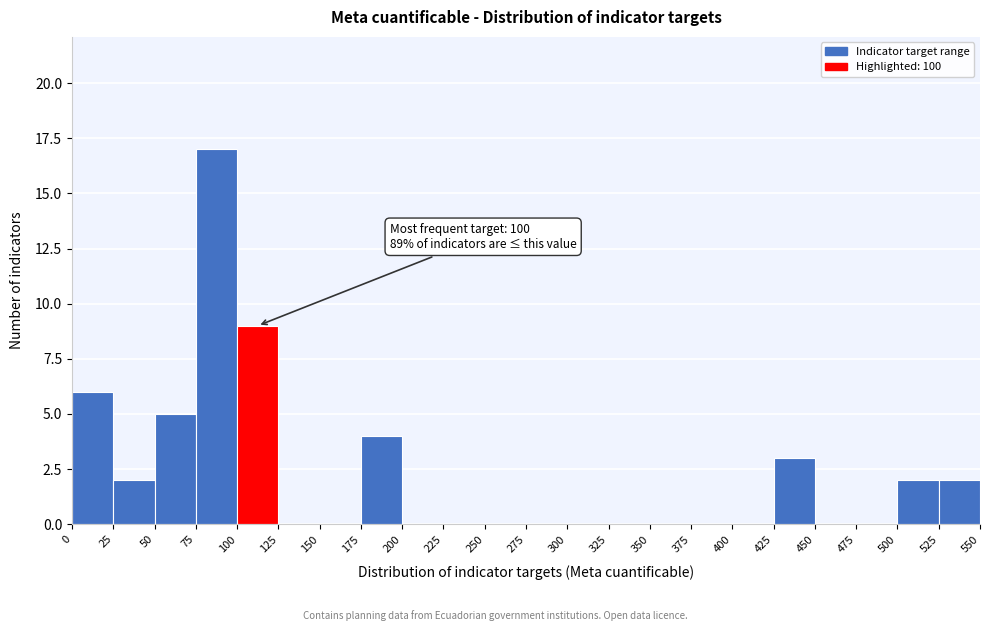

Which range on the x-axis has the tallest bar?

75 to 100